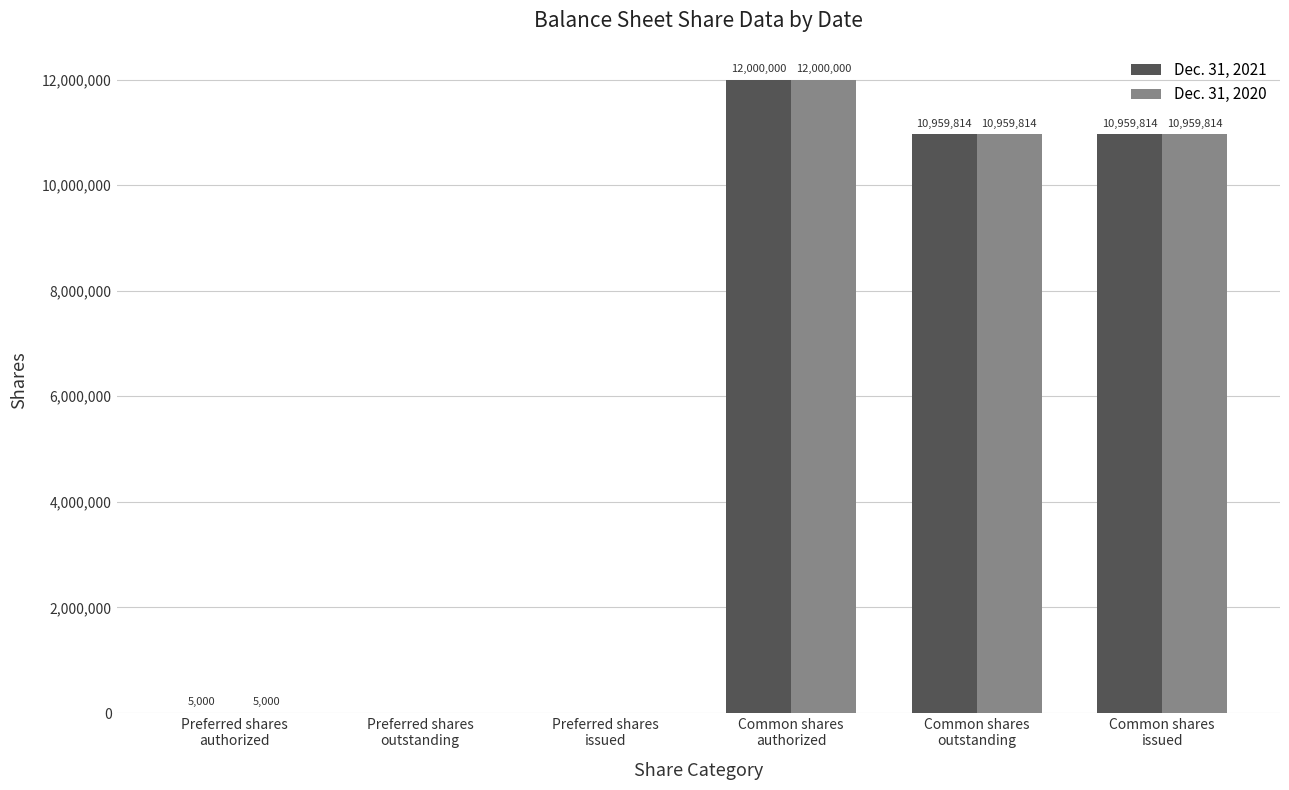

What is the greatest value displayed?

12000000